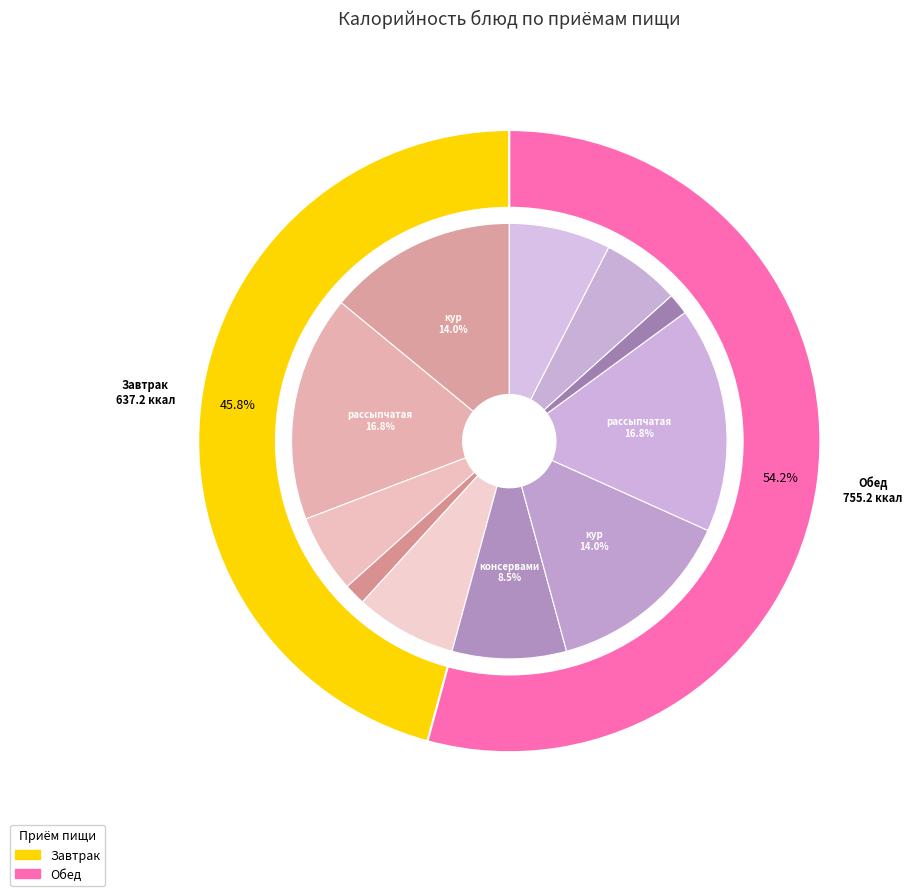

What percentage is the Хлеб ржано-пшеничный (Завтрак) slice, to the nearest percent?

8%